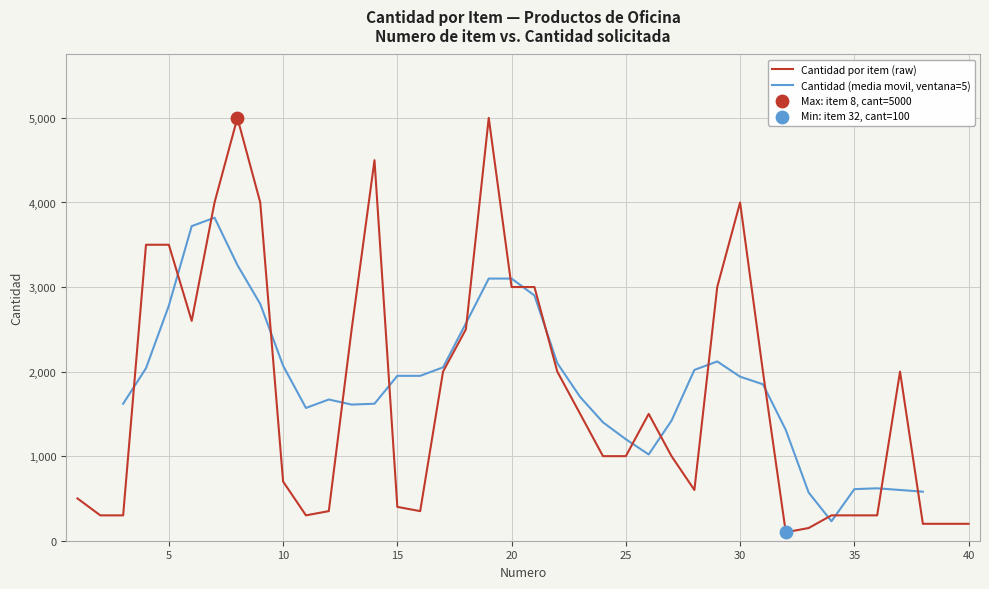

What is the change in value from 28 to 32?

-500